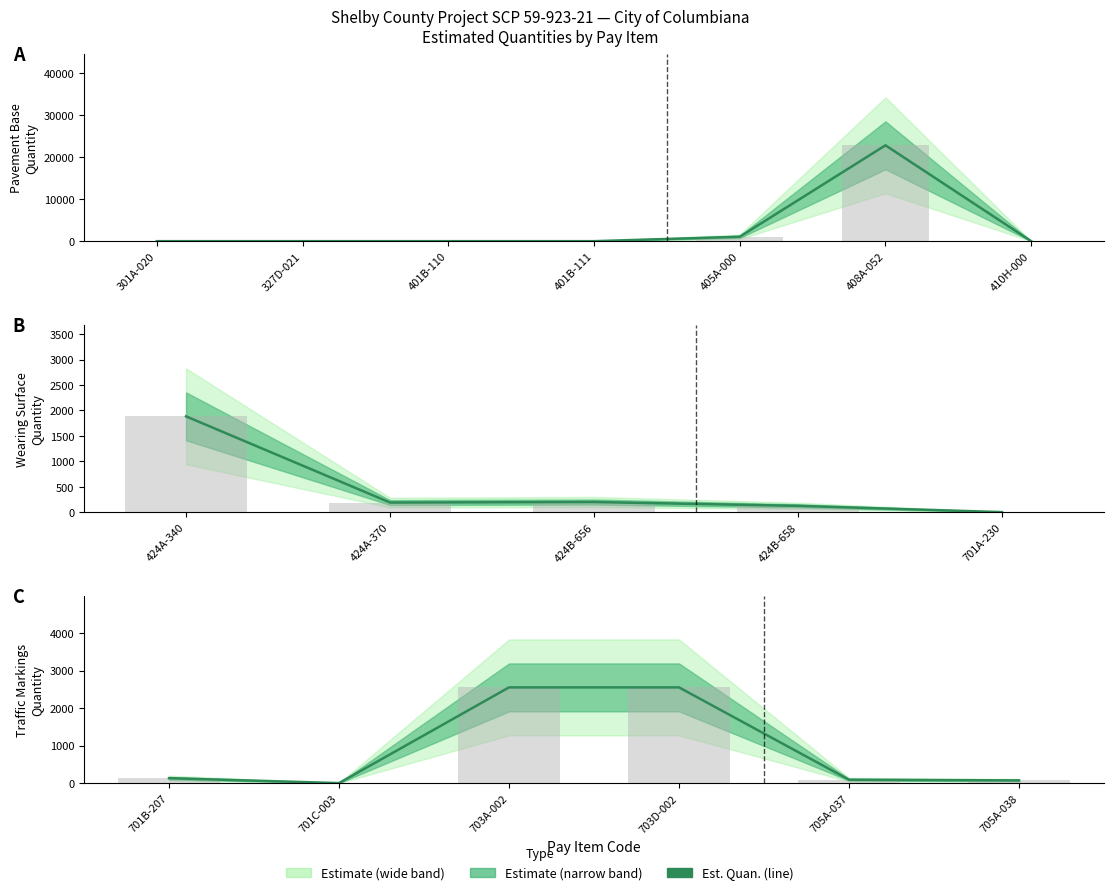

What is the difference between the second highest and second lowest values?

2475